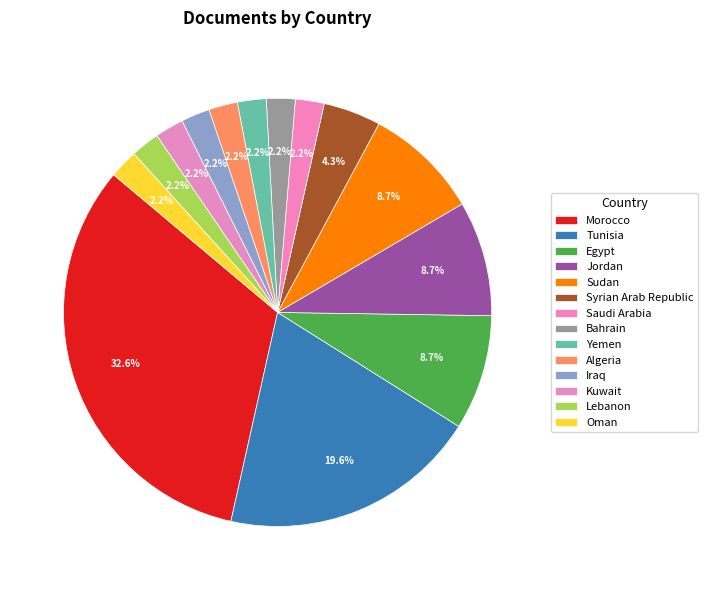

Approximately how many times larger is the value at Saudi Arabia compared to Sudan?

0.2